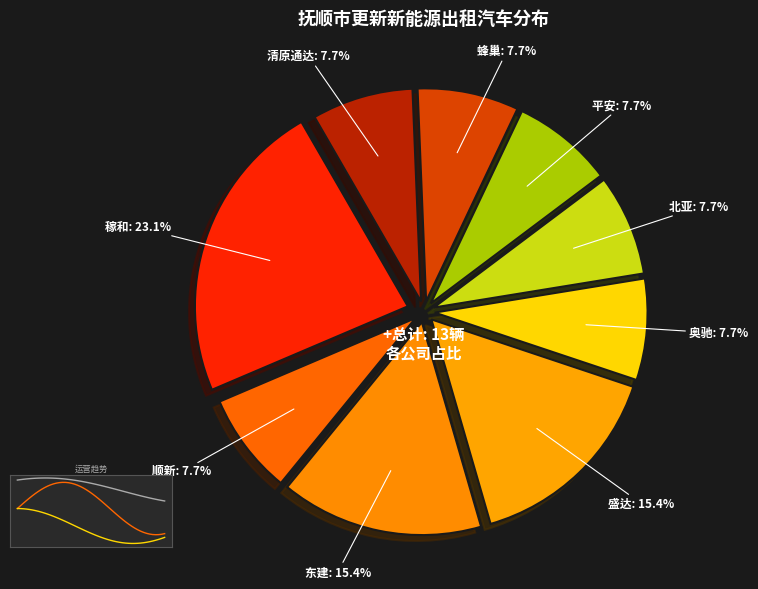

What is the change in value from 抚顺东建出租汽车有限公司 to 抚顺市北亚出租汽车经营服务有限公司?

-1